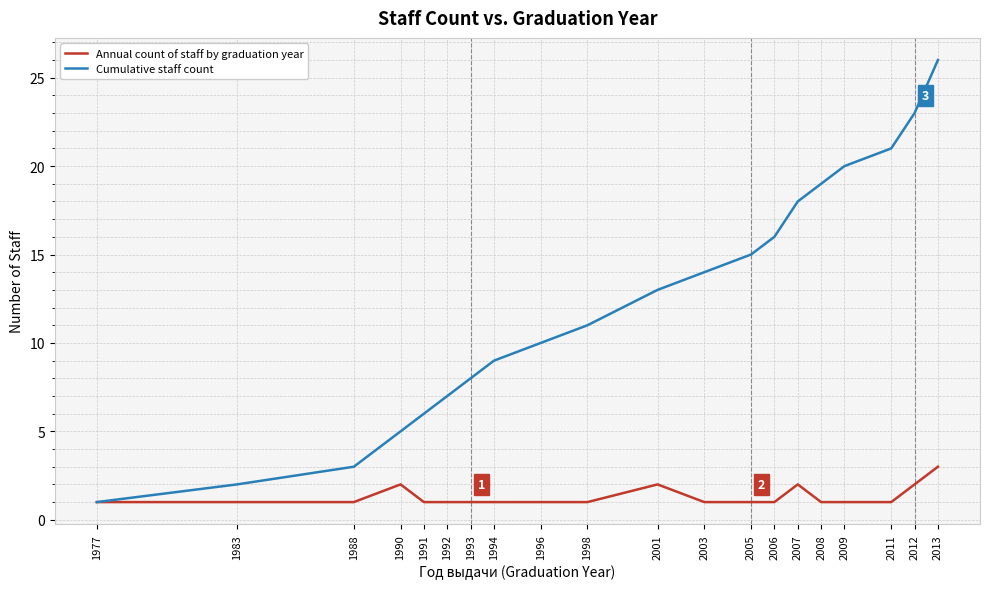

Reading left to right, what are all the values shown in this chart?

Annual count of staff by graduation year: 1977=1	1983=1	1988=1	1990=2	1991=1	1992=1	1993=1	1994=1	1996=1	1998=1	2001=2	2003=1	2005=1	2006=1	2007=2	2008=1	2009=1	2011=1	2012=2	2013=3
Cumulative staff count: 1977=1	1983=2	1988=3	1990=5	1991=6	1992=7	1993=8	1994=9	1996=10	1998=11	2001=13	2003=14	2005=15	2006=16	2007=18	2008=19	2009=20	2011=21	2012=23	2013=26